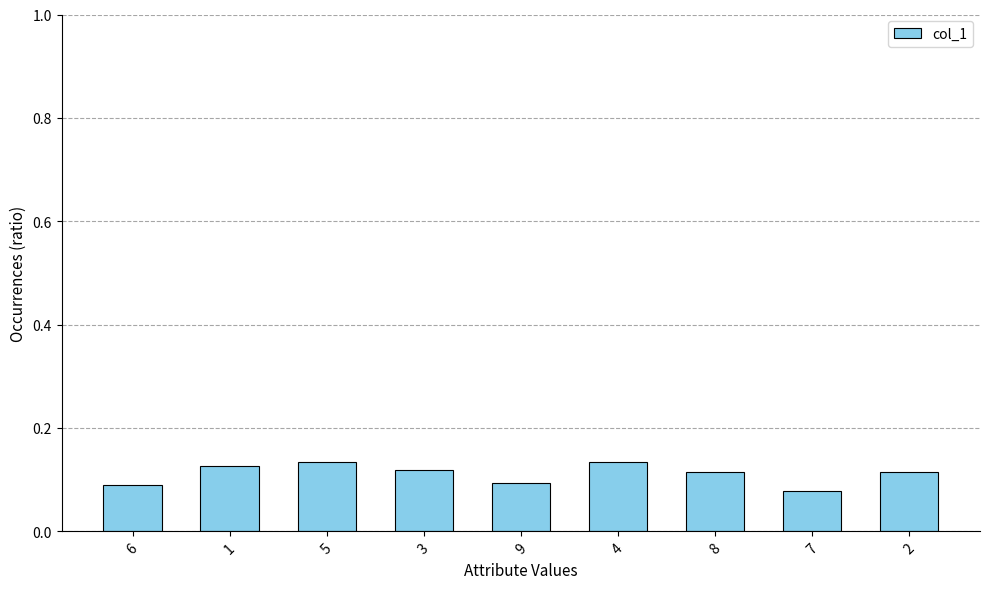

Where is the data nearest to the value 0?

7